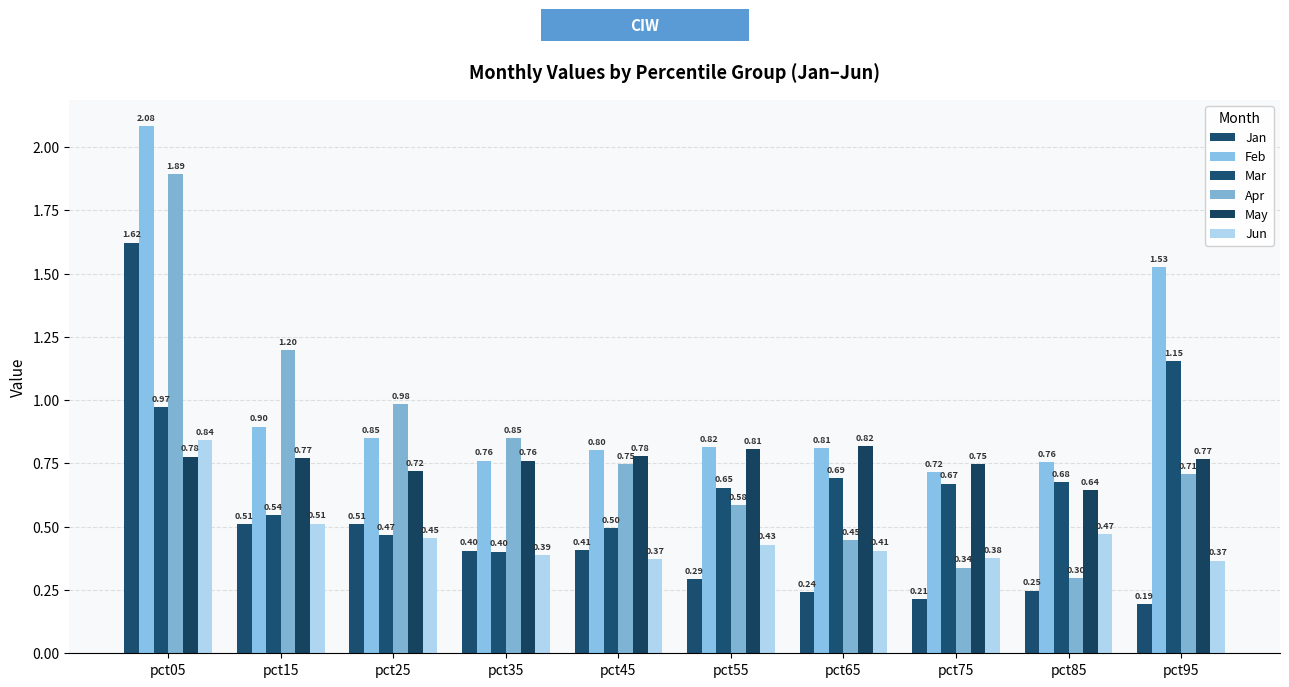

Reading left to right, what are all the values shown in this chart?

Jan: pct05=1.6	pct15=0.5	pct25=0.5	pct35=0.4	pct45=0.4	pct55=0.3	pct65=0.2	pct75=0.2	pct85=0.2	pct95=0.2
Feb: pct05=2.1	pct15=0.9	pct25=0.8	pct35=0.8	pct45=0.8	pct55=0.8	pct65=0.8	pct75=0.7	pct85=0.8	pct95=1.5
Mar: pct05=1.0	pct15=0.5	pct25=0.5	pct35=0.4	pct45=0.5	pct55=0.7	pct65=0.7	pct75=0.7	pct85=0.7	pct95=1.2
Apr: pct05=1.9	pct15=1.2	pct25=1.0	pct35=0.8	pct45=0.7	pct55=0.6	pct65=0.4	pct75=0.3	pct85=0.3	pct95=0.7
May: pct05=0.8	pct15=0.8	pct25=0.7	pct35=0.8	pct45=0.8	pct55=0.8	pct65=0.8	pct75=0.7	pct85=0.6	pct95=0.8
Jun: pct05=0.8	pct15=0.5	pct25=0.5	pct35=0.4	pct45=0.4	pct55=0.4	pct65=0.4	pct75=0.4	pct85=0.5	pct95=0.4